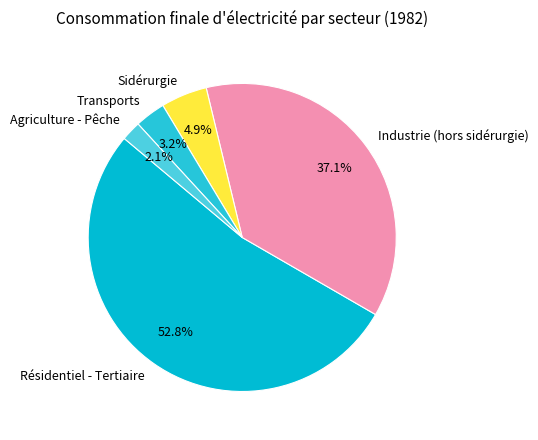

Which slice represents more than half of the pie?

Résidentiel - Tertiaire